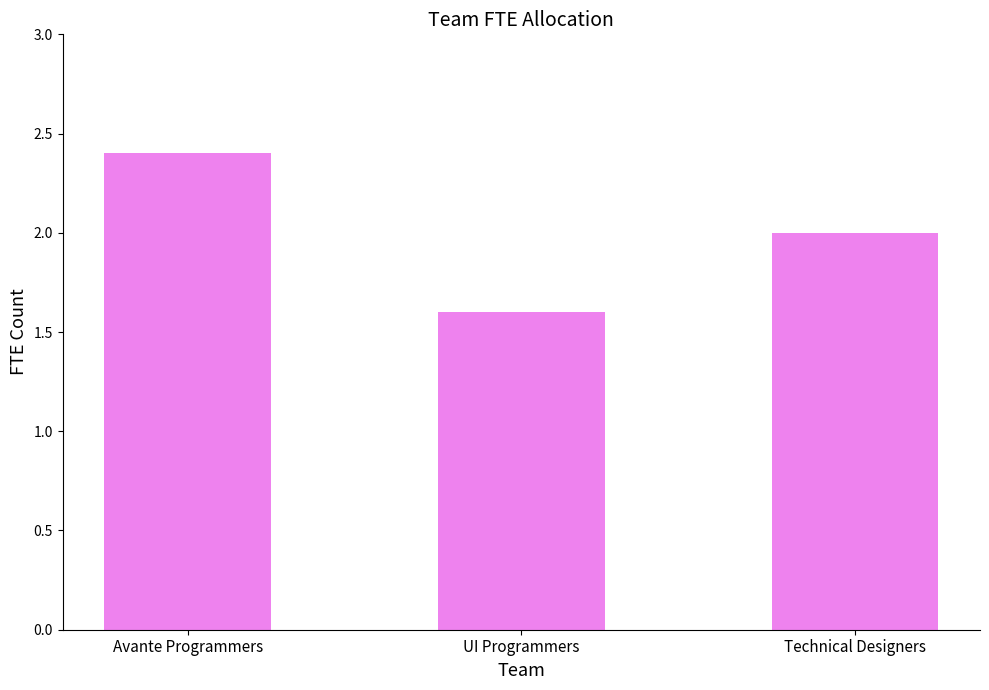

Which has a higher value, Technical Designers or UI Programmers?

Technical Designers